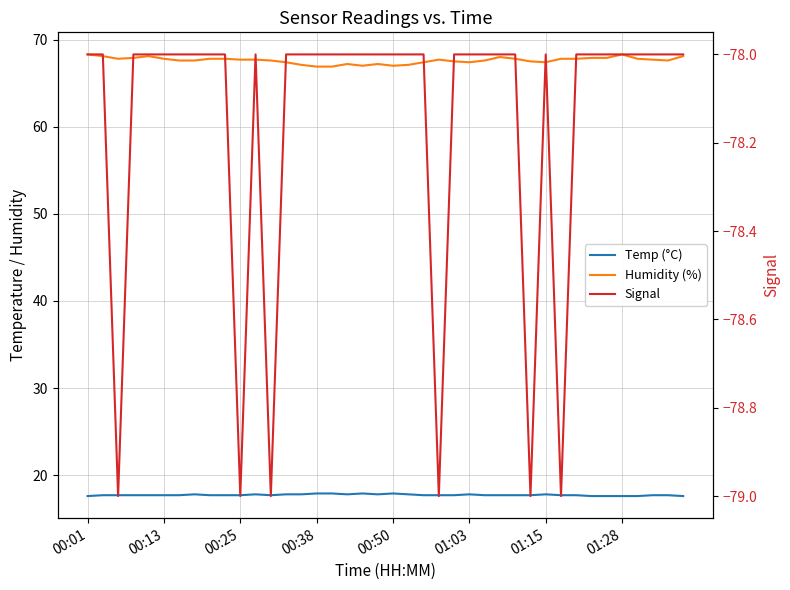

What is the minimum value shown in the chart?

-79.0